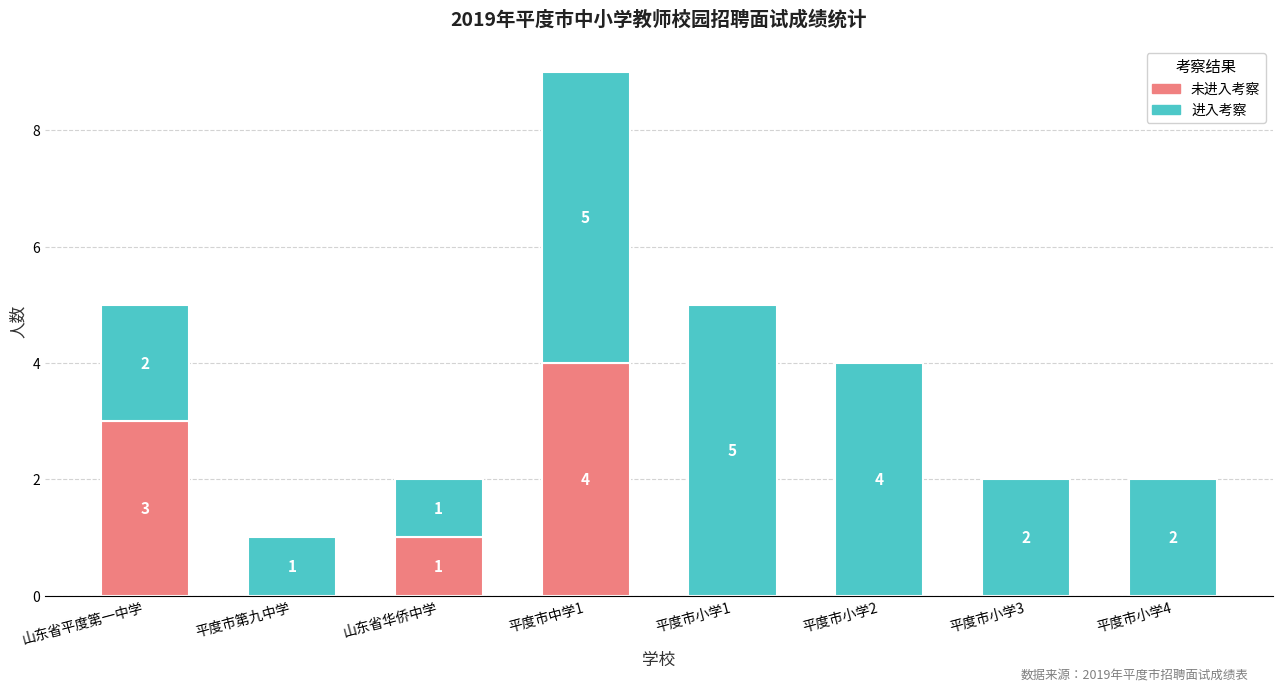

At which category is the sum across all series the highest?

平度市中学1